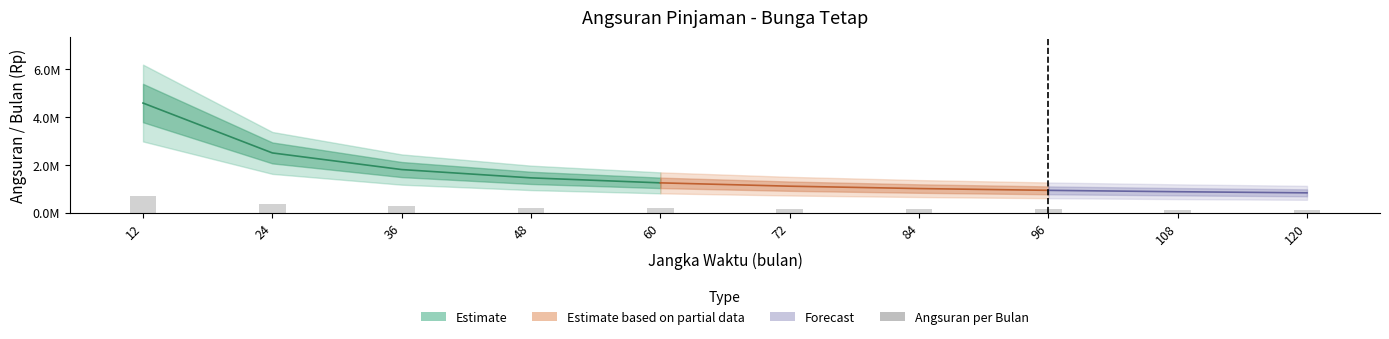

Rank the categories by value from highest to lowest.

12, 24, 36, 48, 60, 72, 84, 96, 108, 120